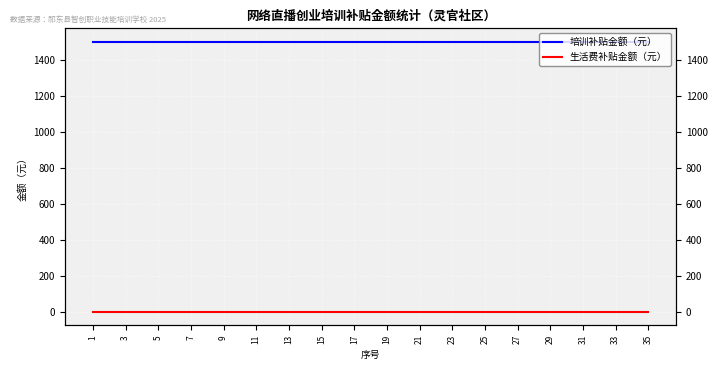

How many categories are shown in the chart?

35